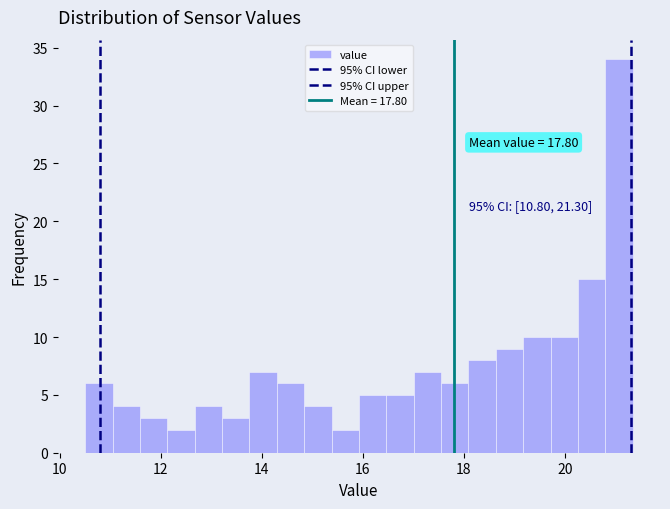

Read against the x-axis, roughly where is the centre of the tallest bar?

21.0